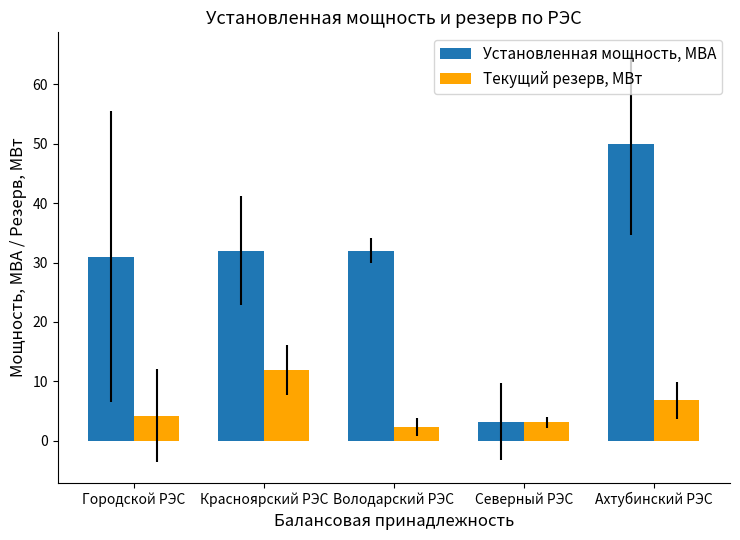

Rank the series at Северный РЭС from lowest to highest value.

Текущий резерв, МВт, Установленная мощность, МВА